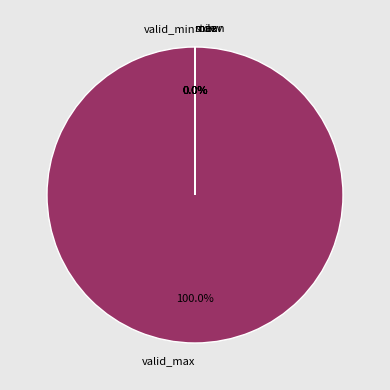

Which category has the biggest portion of the pie?

valid_max